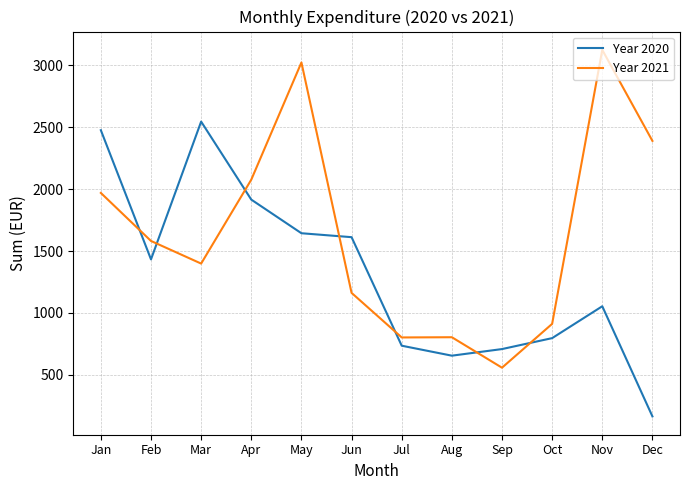

Between Feb and Apr, which series saw the biggest shift?

Year 2021